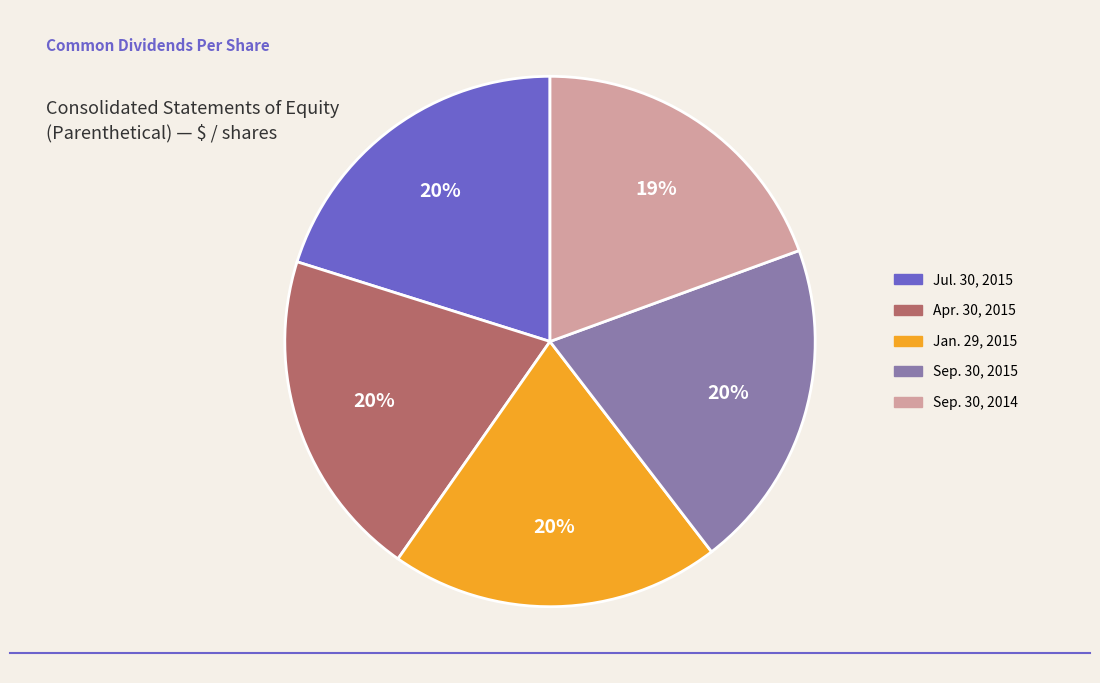

To the nearest percent, what percentage of the pie is Jul. 30, 2015?

20%